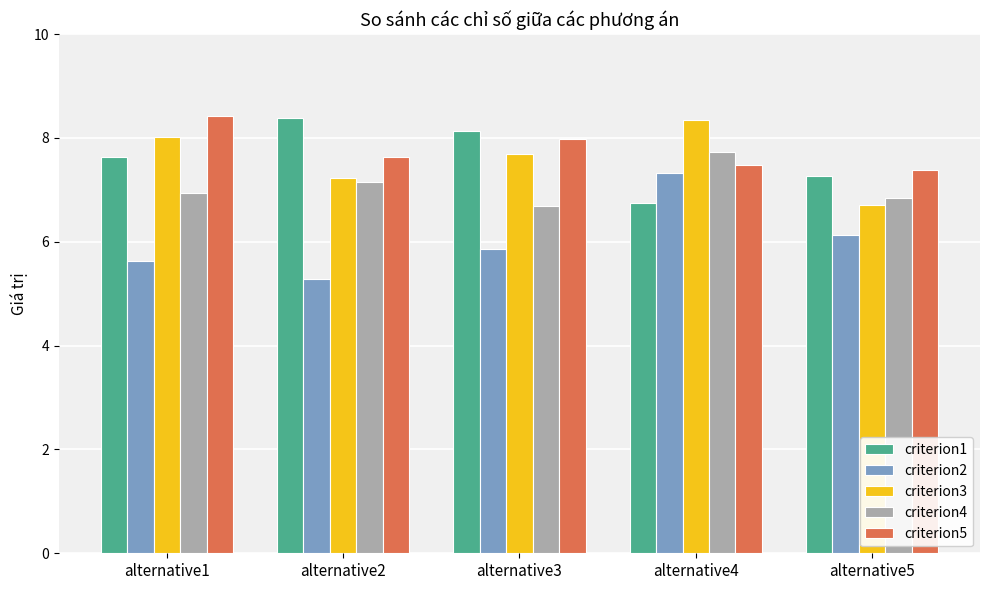

Which series changed the most between alternative4 and alternative5?

criterion3